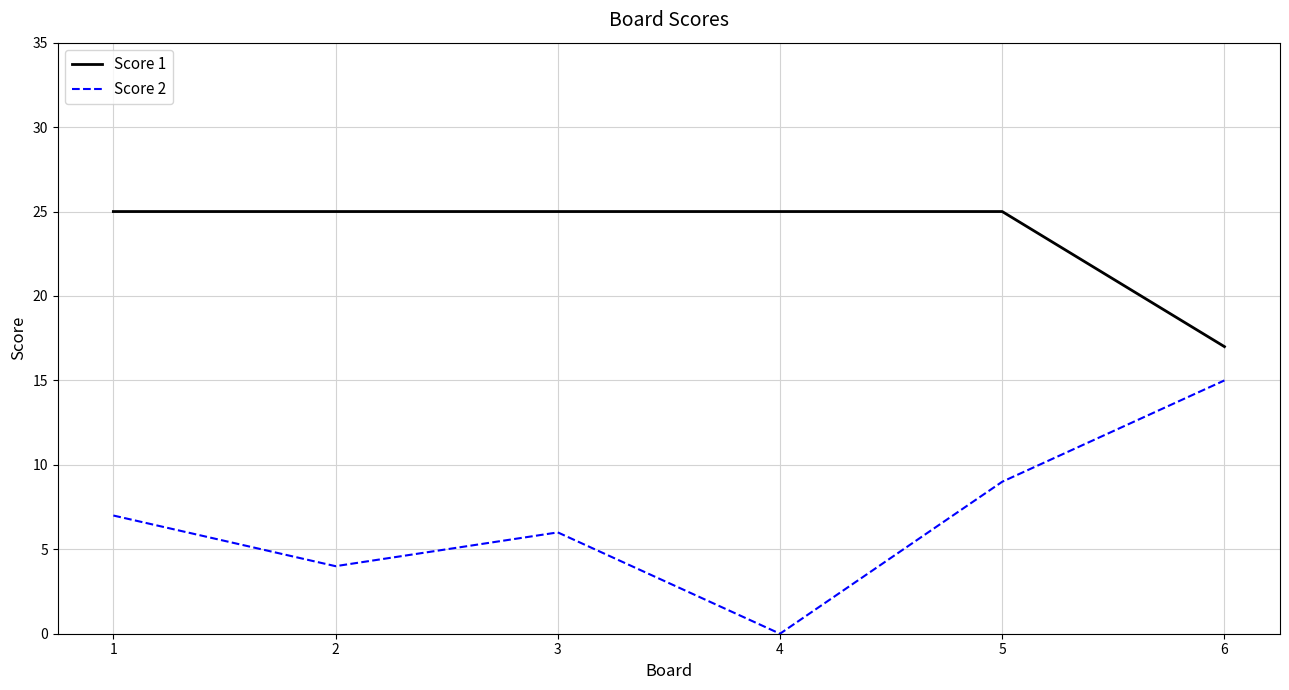

Where is the first local maximum for Score 2?

3